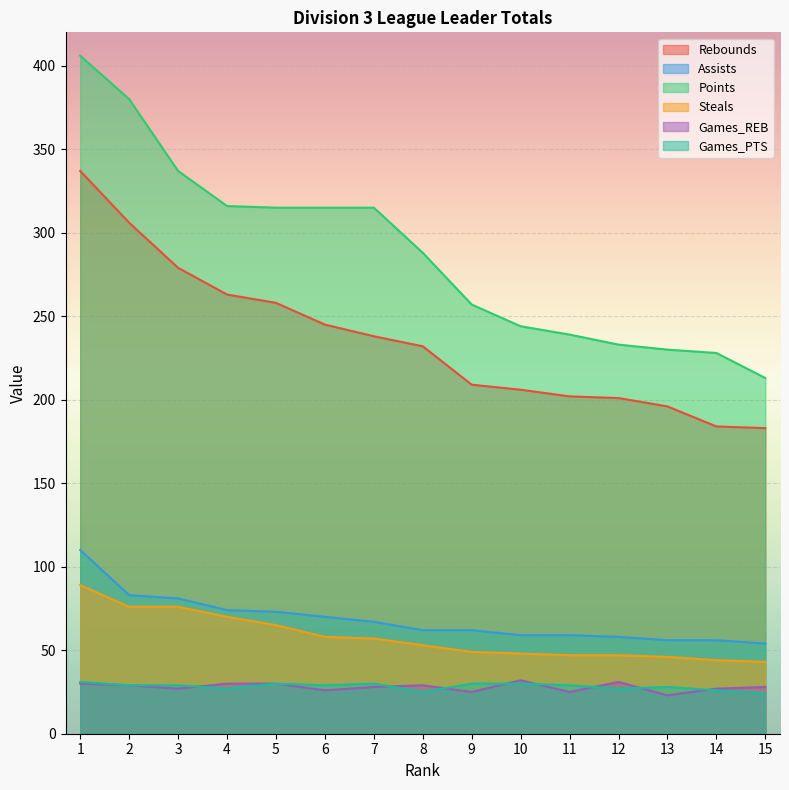

Which series has the widest spread of values?

Points